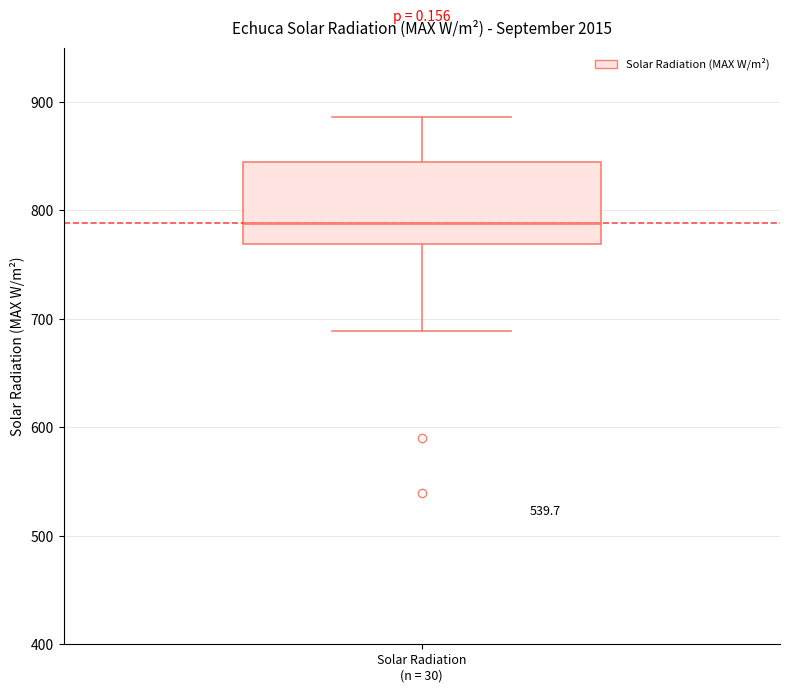

Where is the lower edge of the box for Solar Radiation (n = 30) on the y-axis? The values are not printed on the chart, so give them approximately, as read against the axis.

770